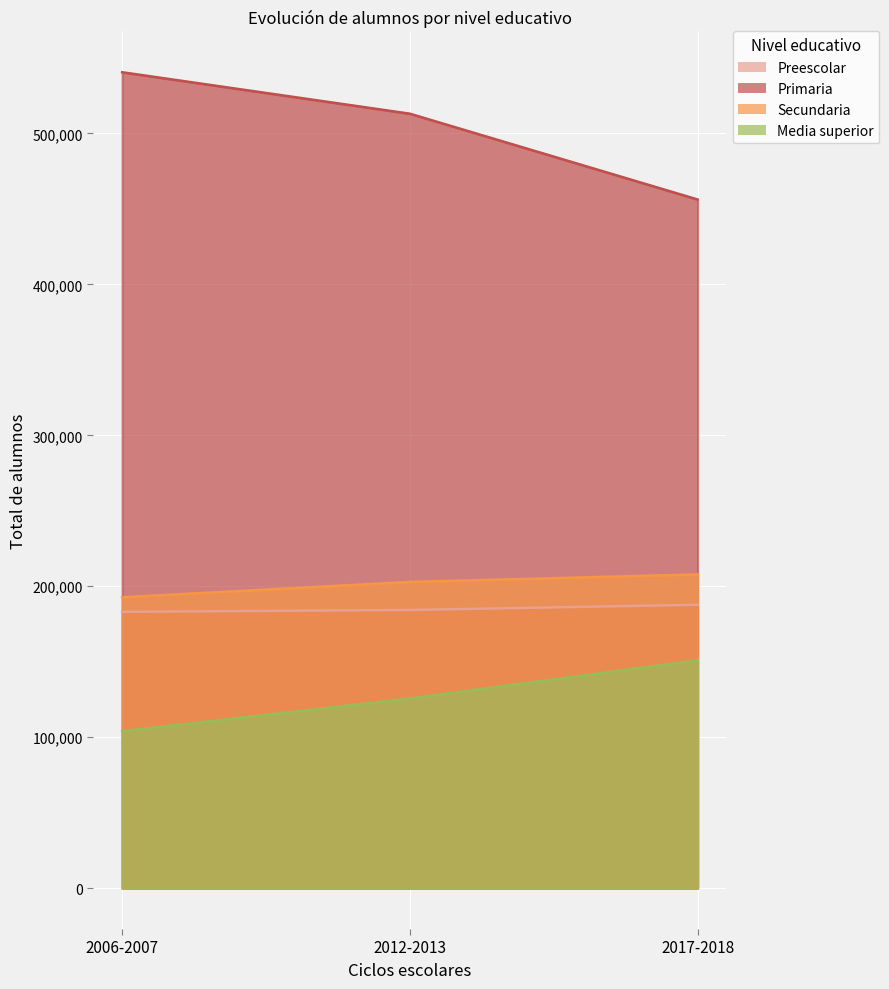

How many Media superior values are between 104037 and 151021?

3